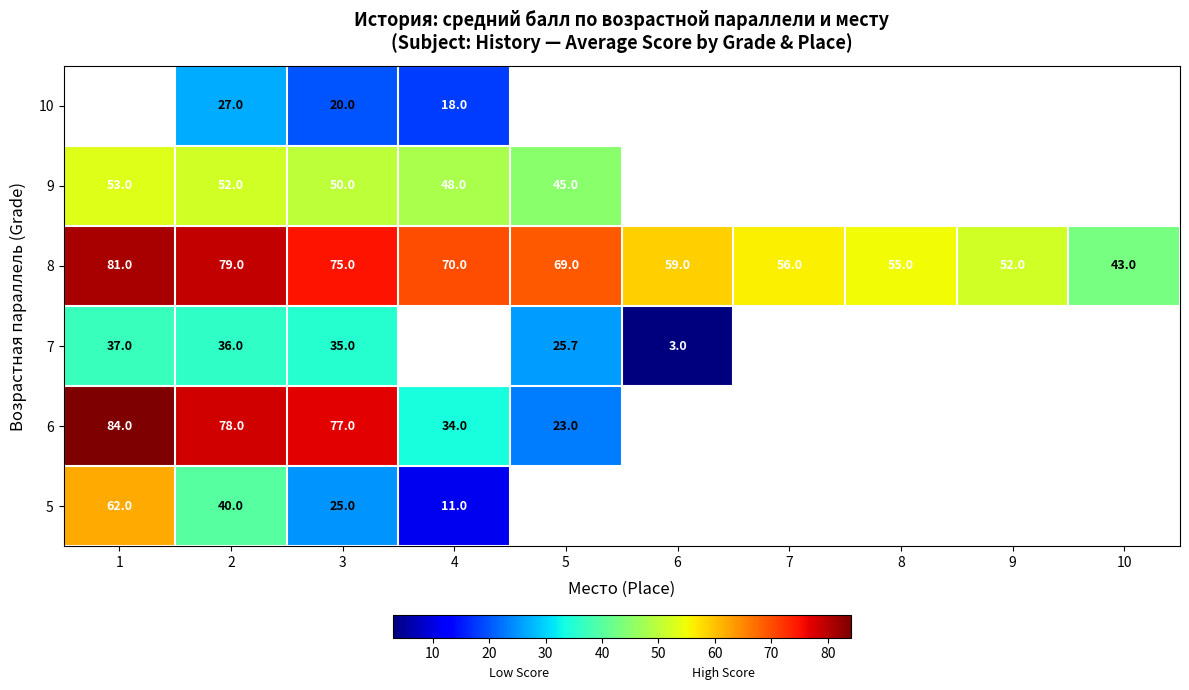

Which has a higher value, 4 or 7?

7